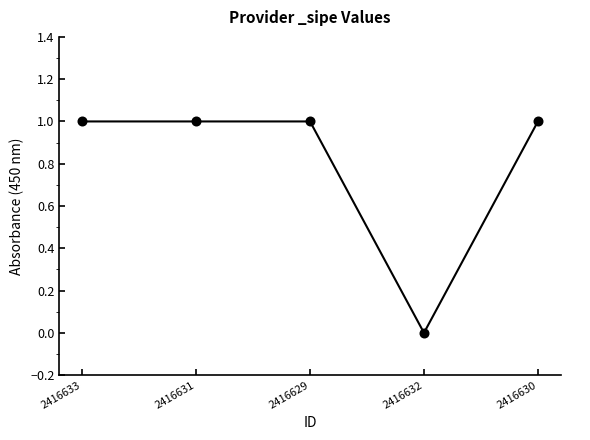

Approximately how many times larger is the value at 2416629 compared to 2416633?

1.0